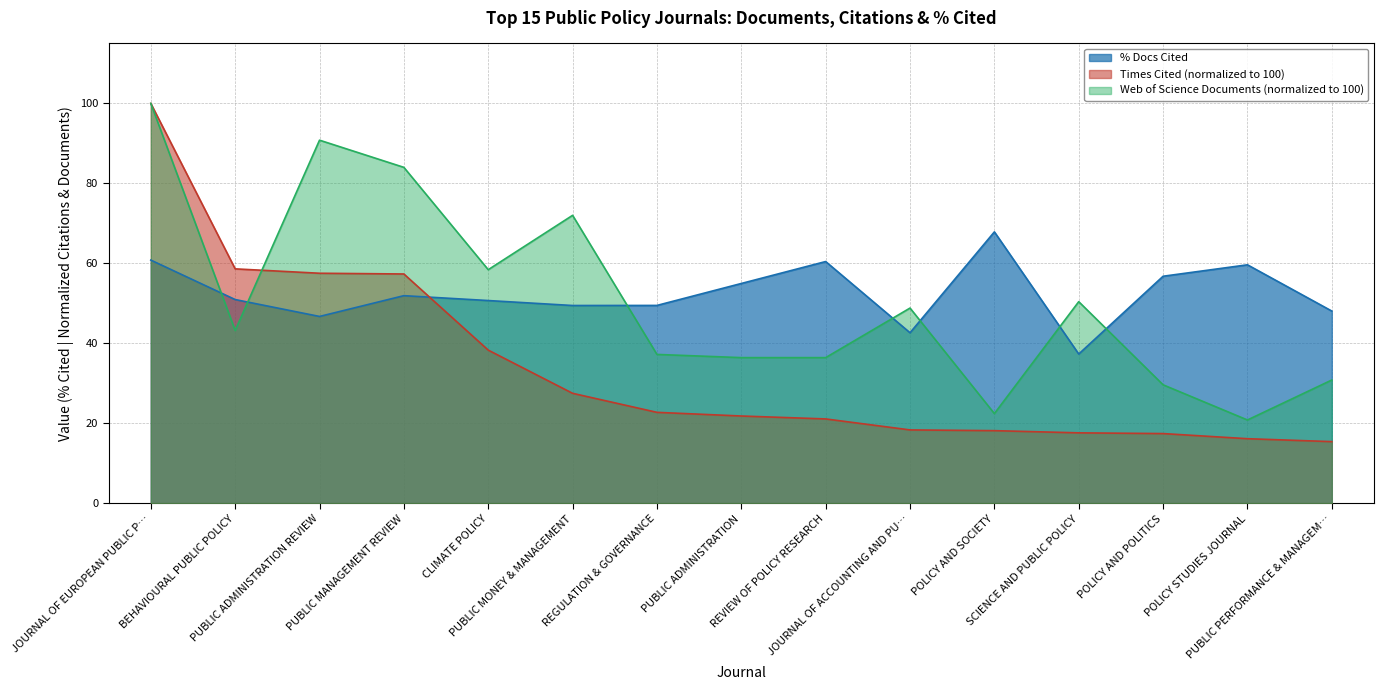

Which series has the largest range (max minus min)?

Times Cited (normalized to 100)